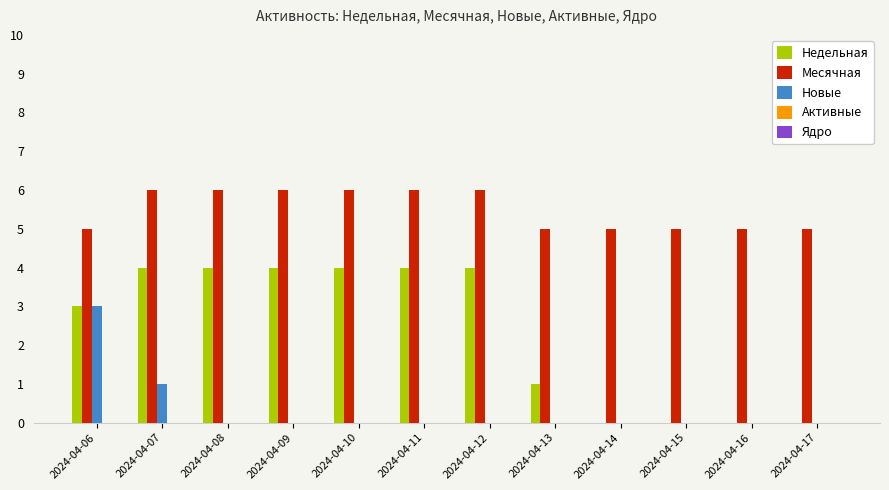

How many groups of bars are there?

12